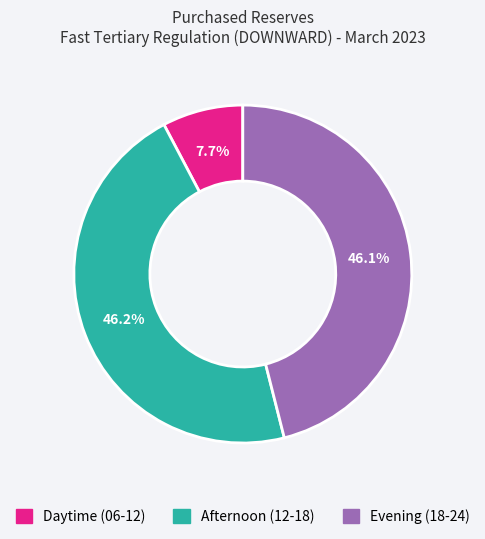

Is there any slice that represents more than half of the pie?

No